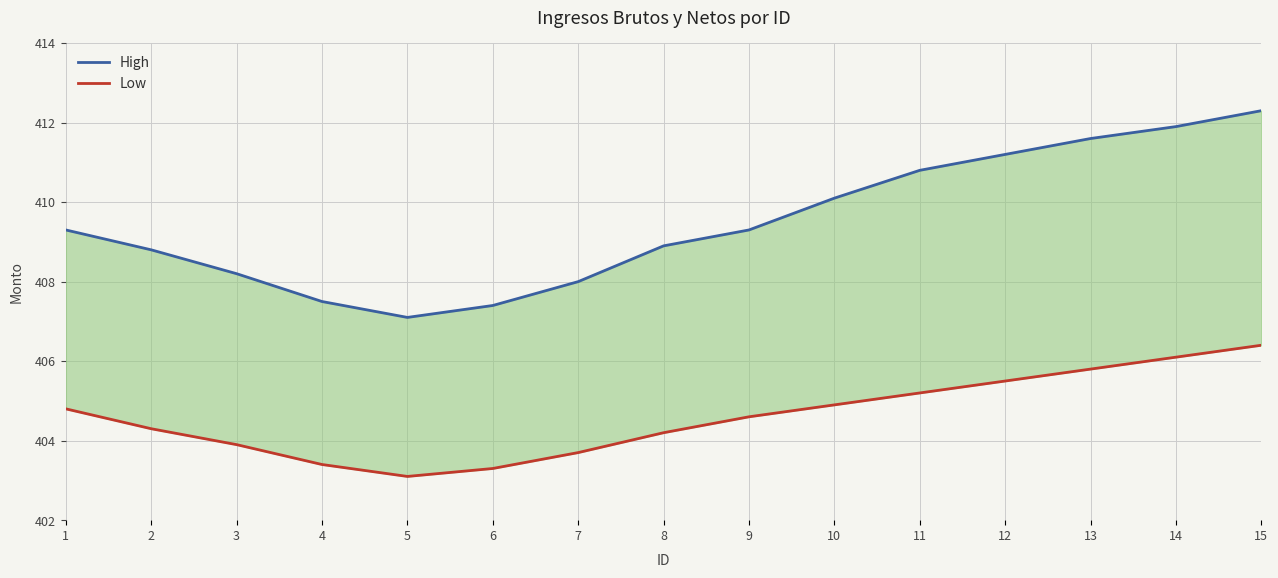

What is the approximate value of High at 15?

412.3